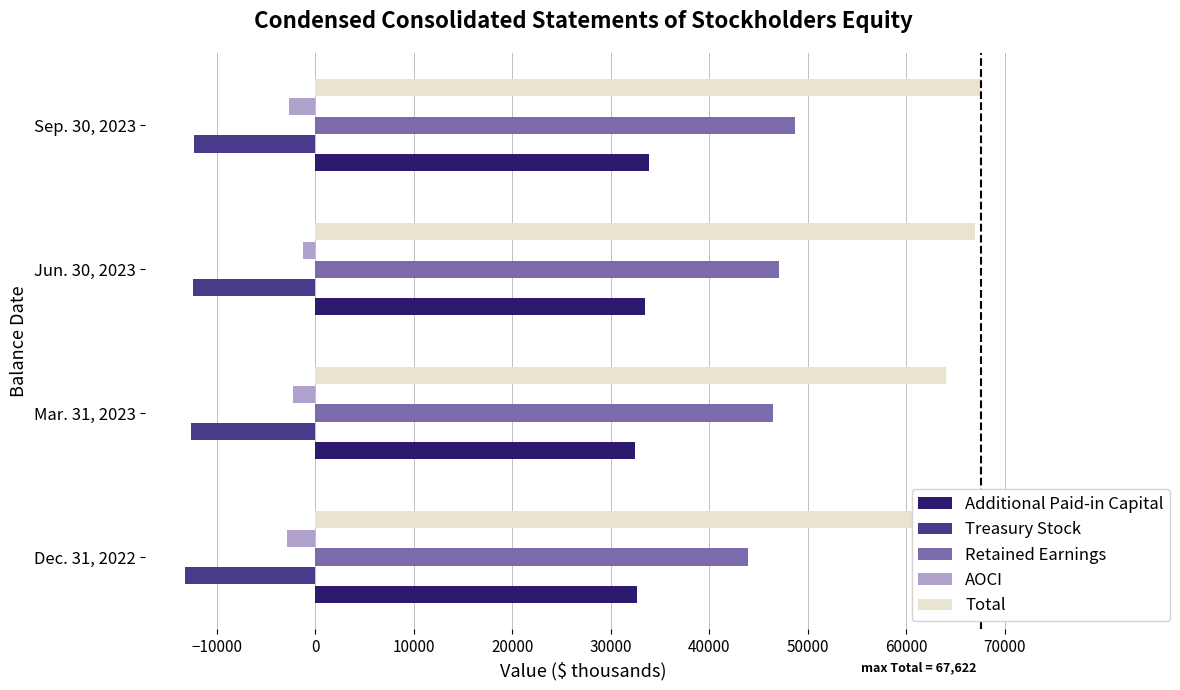

What is the difference between the maximum and minimum values in the Retained Earnings series?

4820